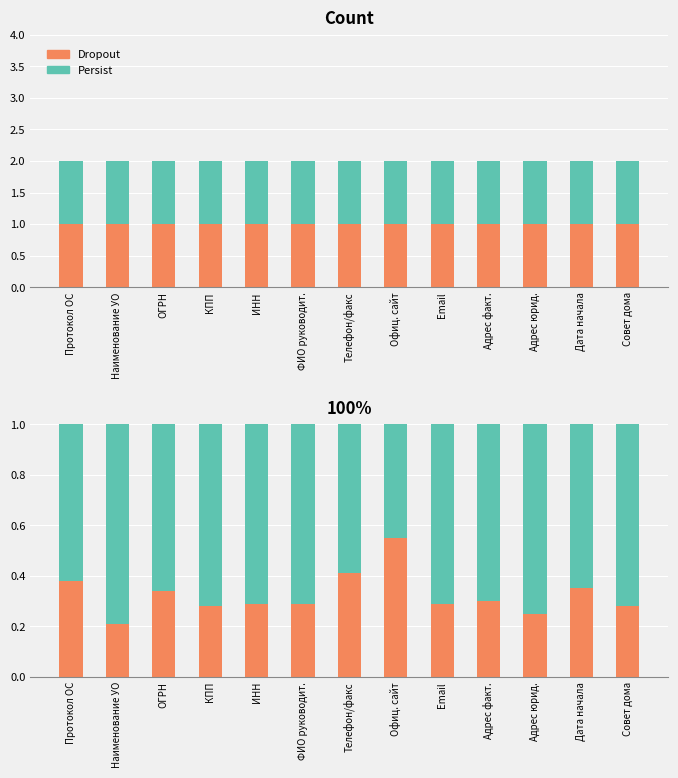

What is the value of the Persist bar at the 11th from the left?

0.7